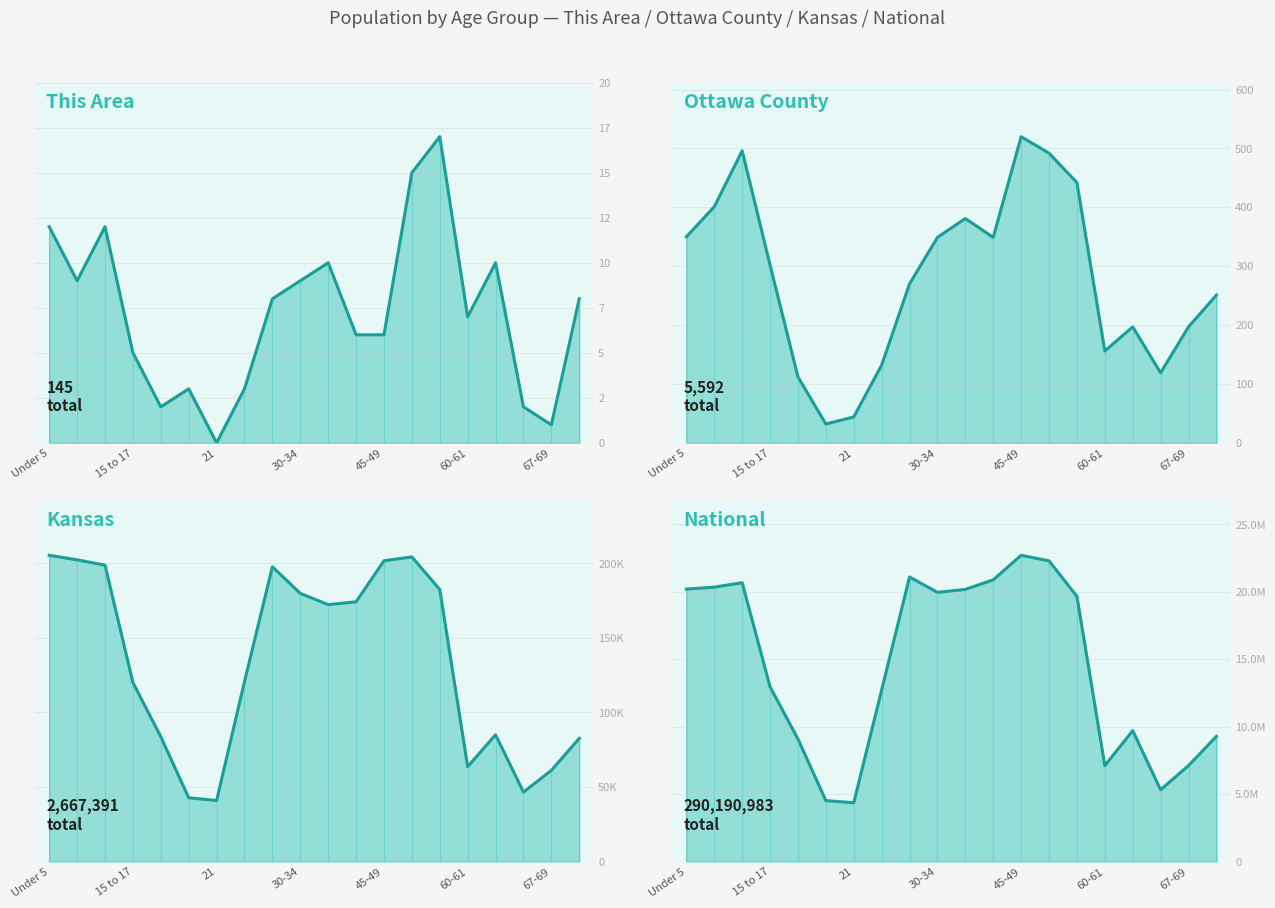

How many interior local valleys does the National line series have?

4